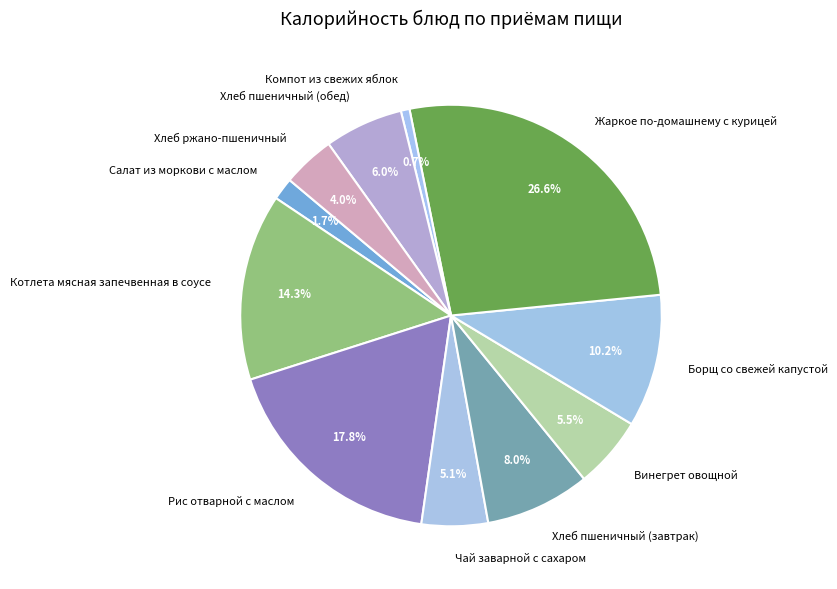

To the nearest percent, what is the combined percentage of Компот из свежих яблок and Борщ со свежей капустой?

11%